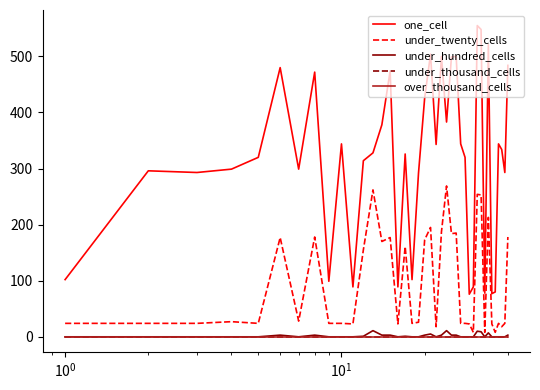

True or false: one_cell and under_thousand_cells cross at least once.

False